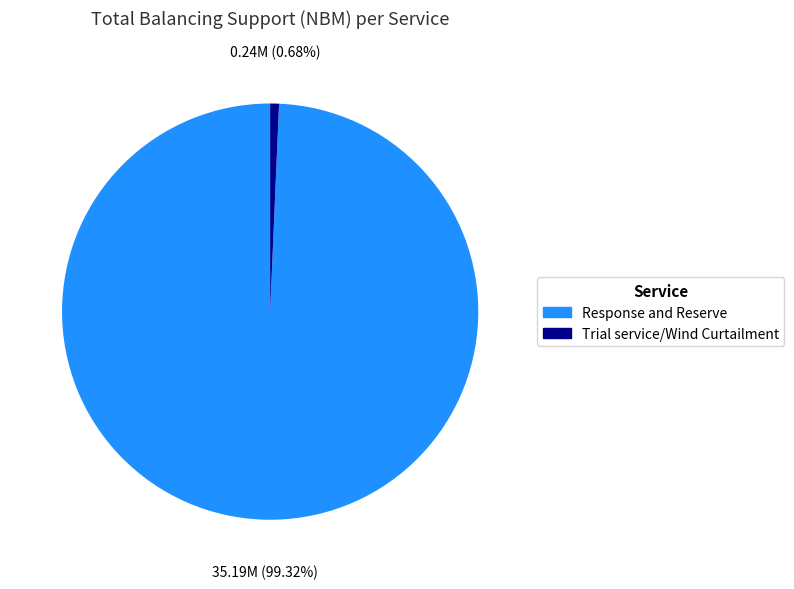

Is there a majority slice in this chart?

Yes